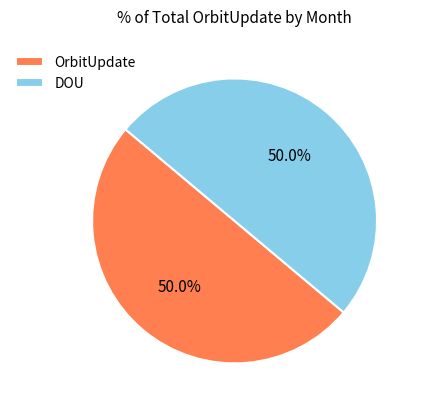

Count the number of slices in the pie.

2